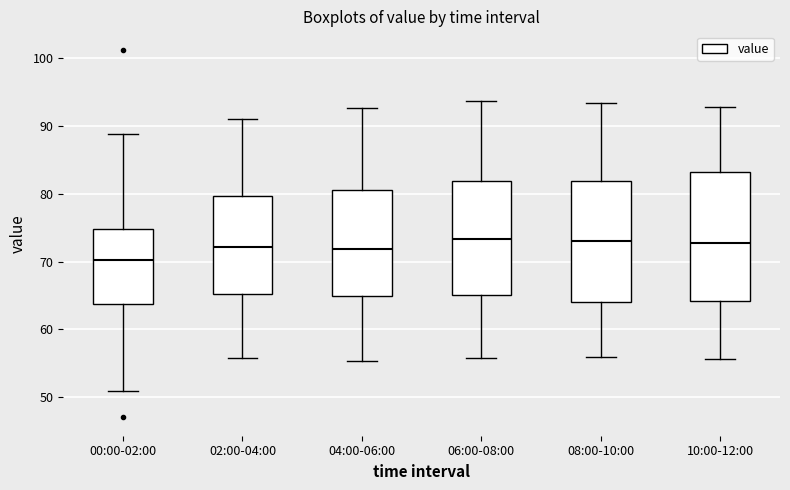

Reading left to right, read every box against the y-axis: the position of its median line, the range the box covers, and the ends of its whiskers. The values are not printed on the chart, so give them approximately, as read against the axis.

00:00-02:00: median 70, box 64 to 75, whiskers 51 to 89
02:00-04:00: median 72, box 65 to 80, whiskers 56 to 91
04:00-06:00: median 72, box 65 to 81, whiskers 55 to 93
06:00-08:00: median 73, box 65 to 82, whiskers 56 to 94
08:00-10:00: median 73, box 64 to 82, whiskers 56 to 93
10:00-12:00: median 73, box 64 to 83, whiskers 56 to 93